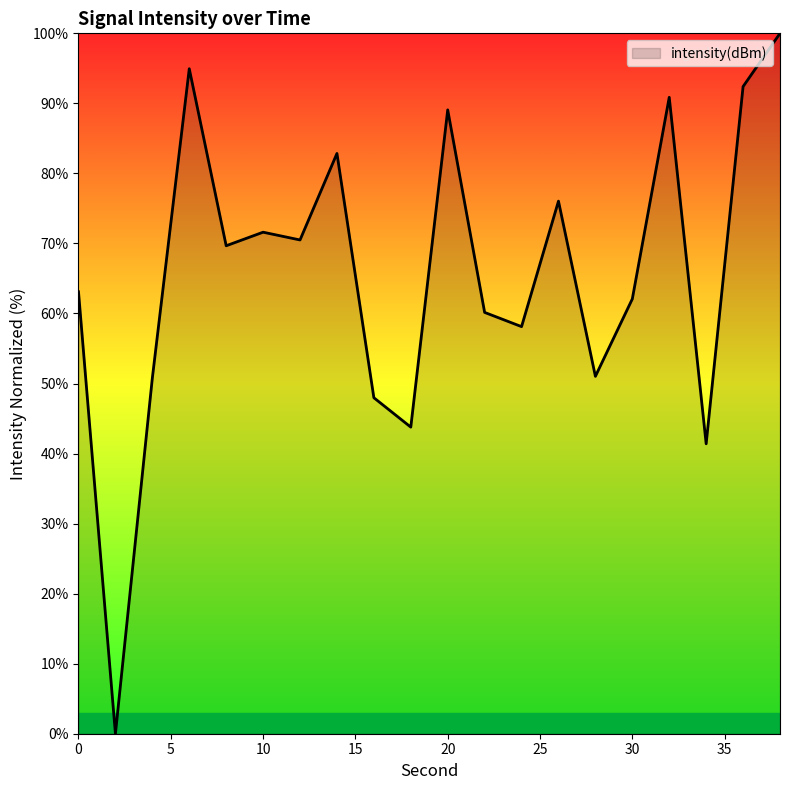

What is the maximum value shown in the chart?

100.0